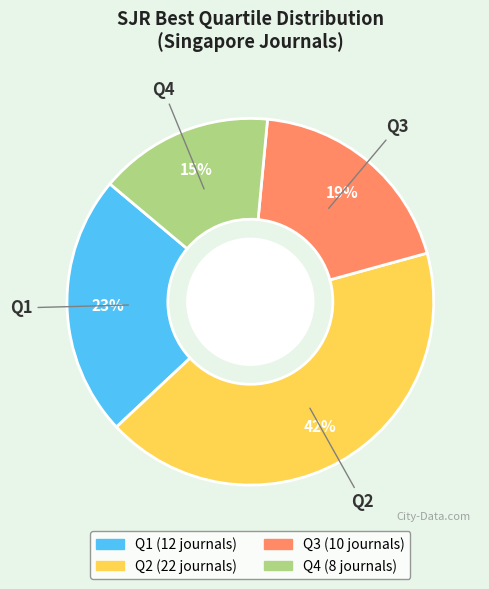

Is it true that Q2 is 42% of the pie?

True